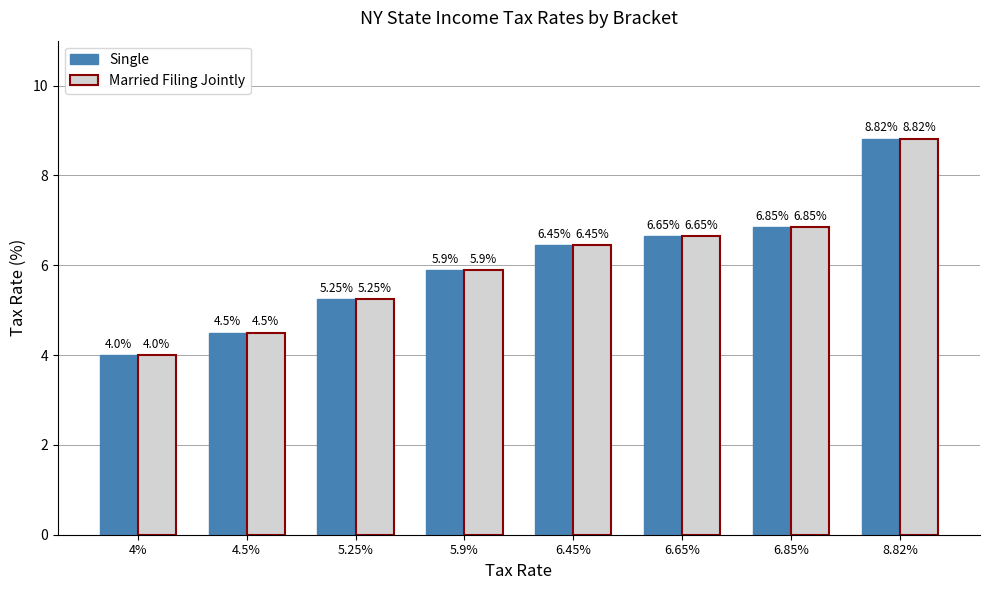

What is the average value of the Single series?

6.1